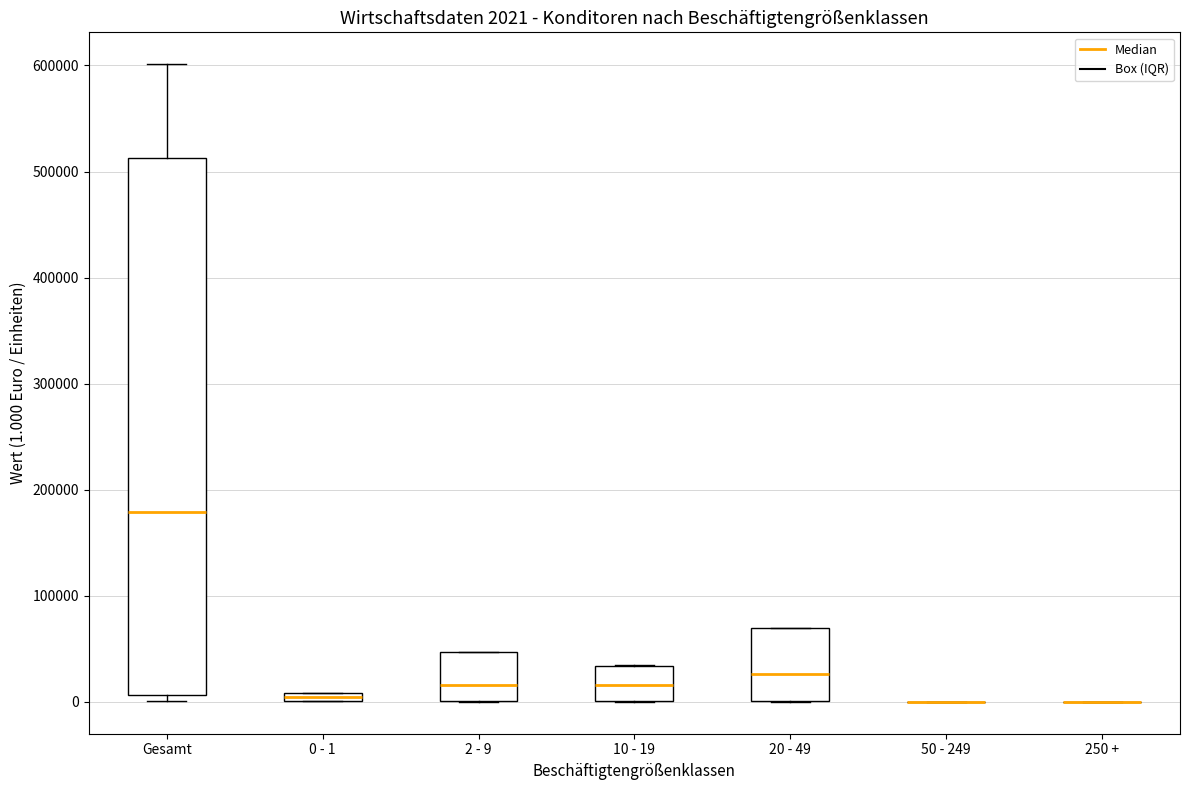

Which box is the tallest, from its lower edge to its upper edge?

Gesamt